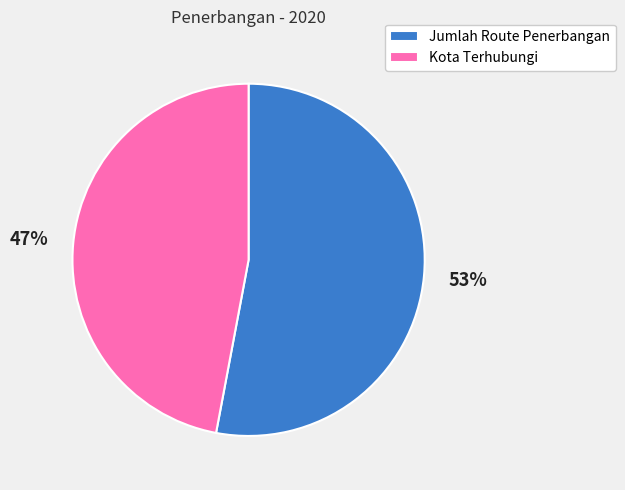

True or false: Kota Terhubungi accounts for 56% of the total.

False